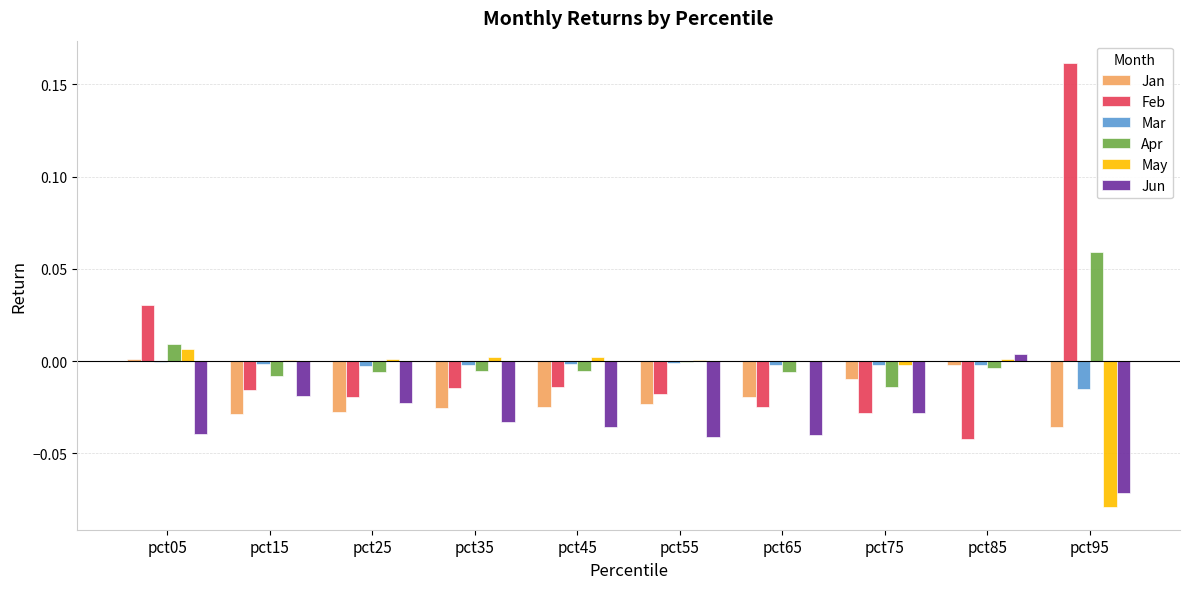

The value of Jun at pct85 is 0.0. True or false?

True